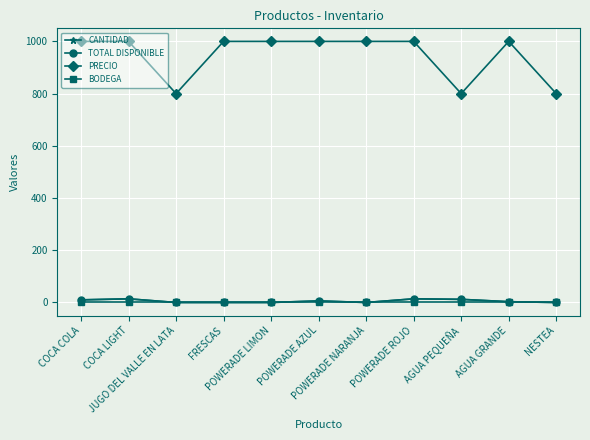

Read the CANTIDAD value at AGUA PEQUEÑA, to the nearest 5.

10